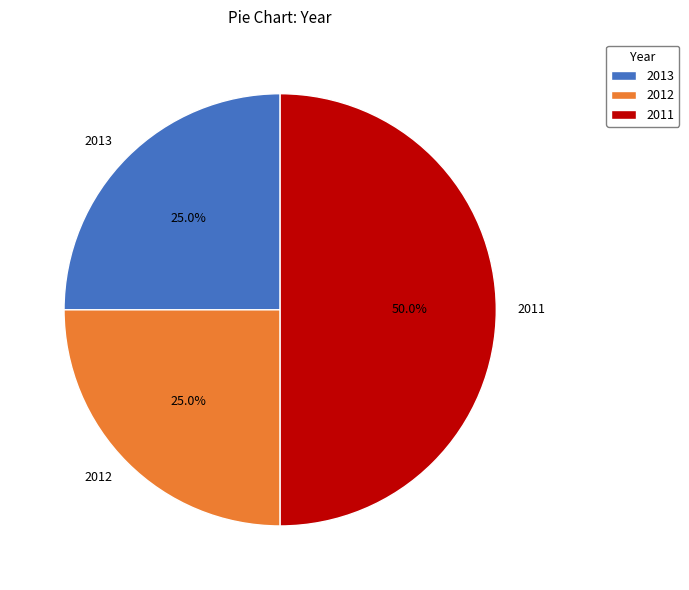

How many slices are in this pie chart?

3